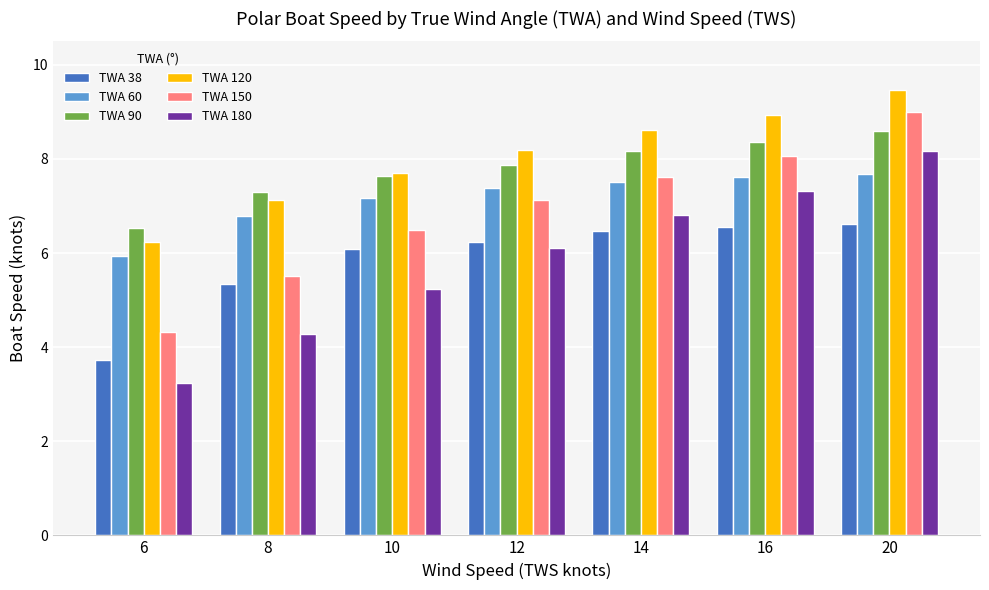

Rank the series at 16 from highest to lowest value.

TWA 120, TWA 90, TWA 150, TWA 60, TWA 180, TWA 38